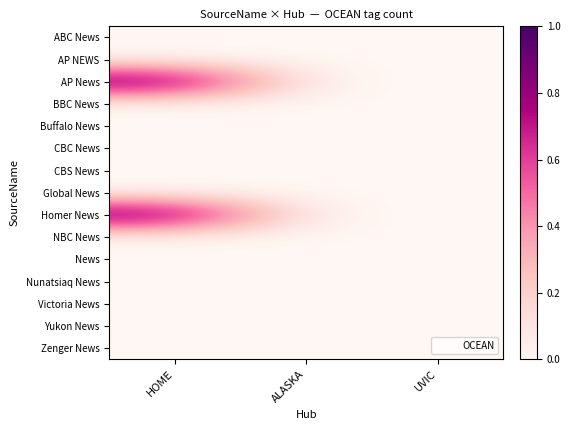

Rank the series by their maximum value, from highest to lowest.

AP News, Homer News, ABC News, AP NEWS, BBC News, Buffalo News, CBC News, CBS News, Global News, NBC News, News, Nunatsiaq News, Victoria News, Yukon News, Zenger News